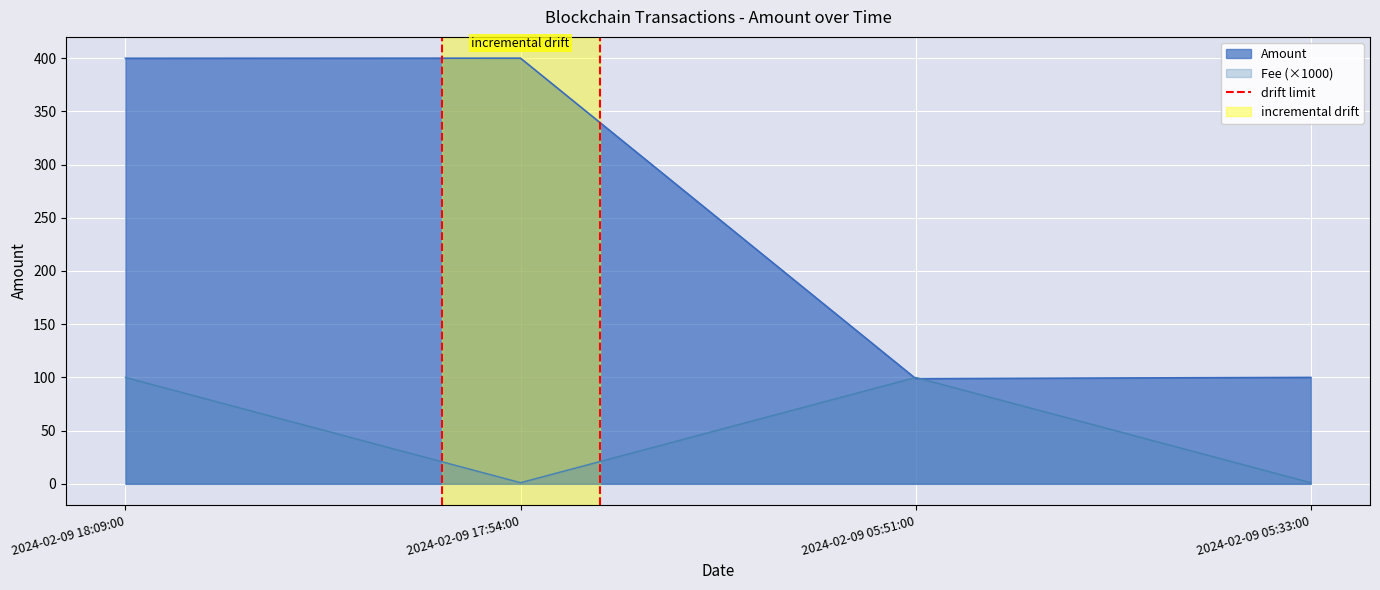

What is the change in value from 2024-02-09 18:09:00 to 2024-02-09 17:54:00?

+1